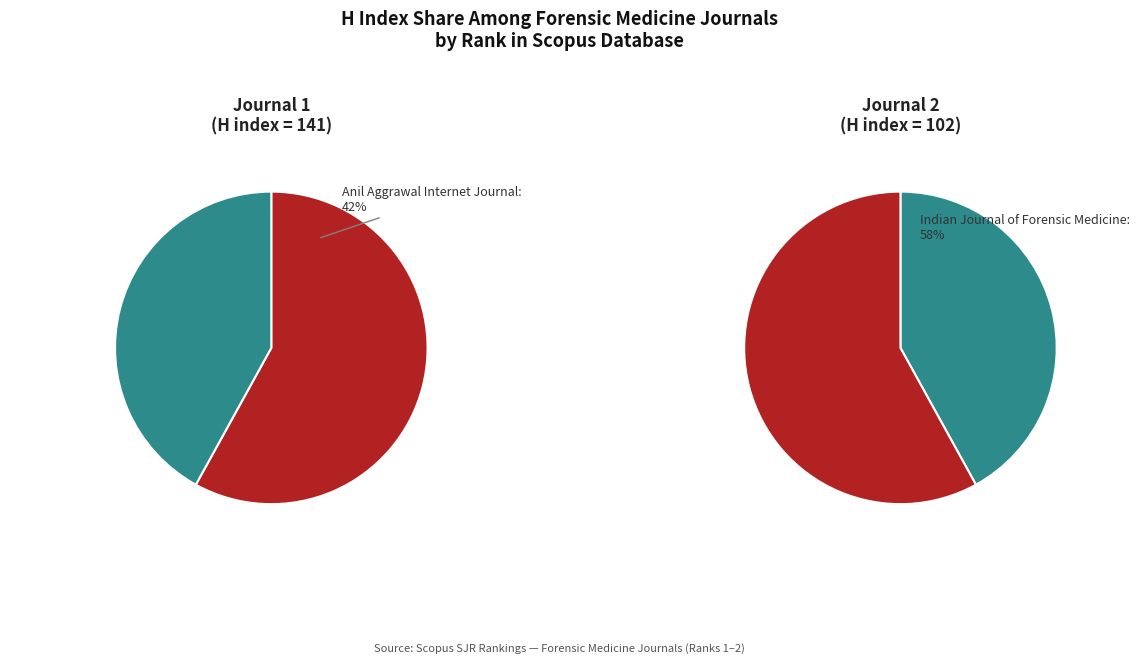

The Indian Journal of Forensic Medicine (Rank 1) slice represents 73% of the pie. True or false?

False